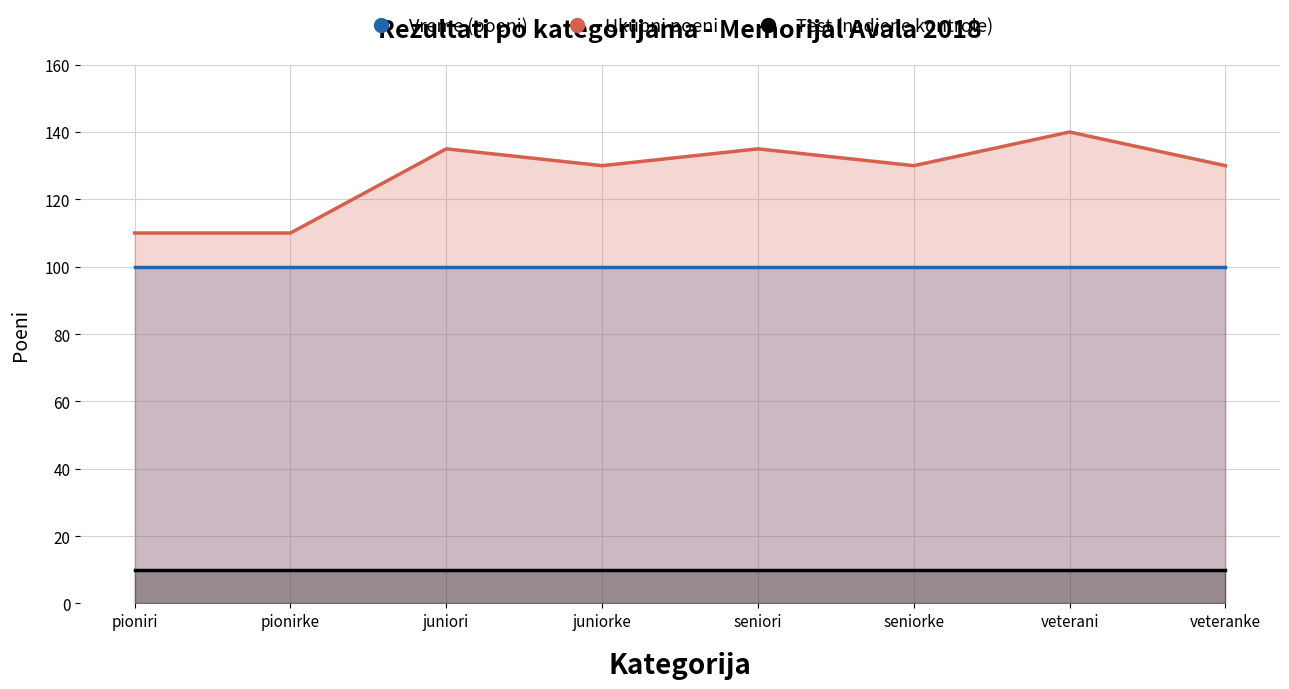

The Test (nadjene kontrole) series shows 10 at veteranke. True or false?

True